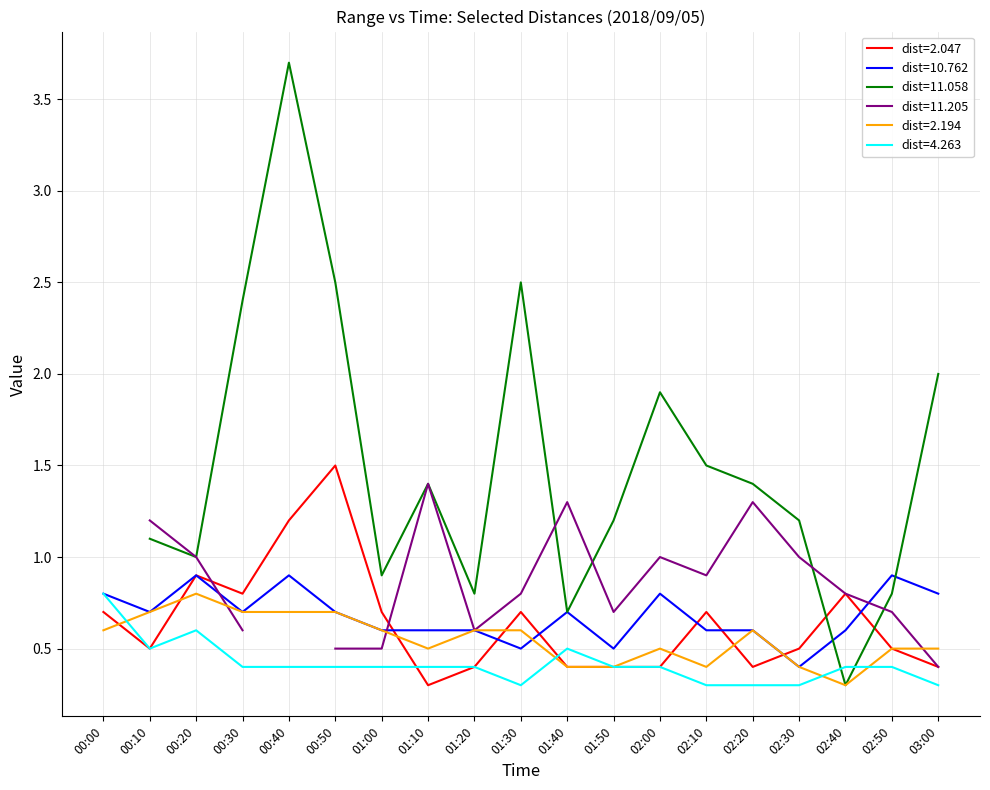

Does the chart have visible grid lines?

Yes